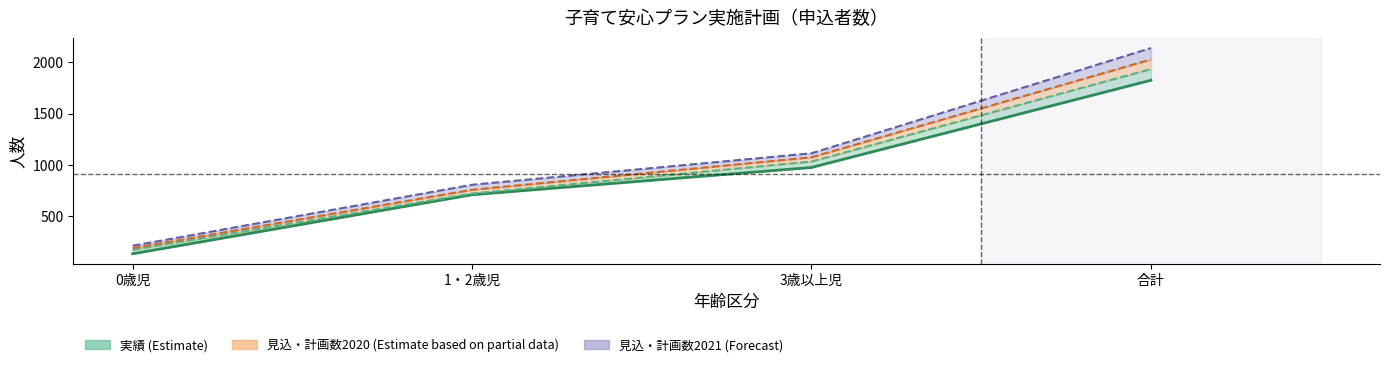

What is the label of the 4th point from the right?

0歳児